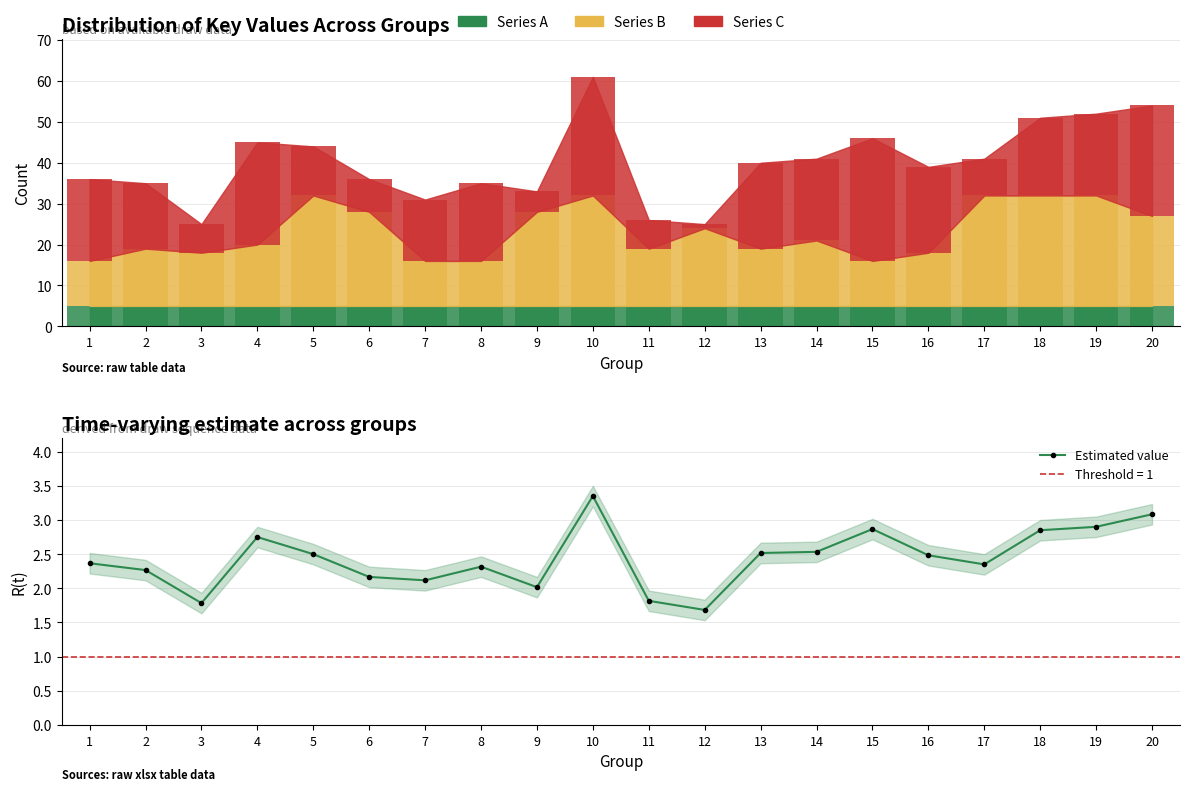

List the labels in order of value, largest first.

10, 20, 19, 15, 18, 4, 14, 13, 5, 16, 1, 17, 8, 2, 6, 7, 9, 11, 3, 12